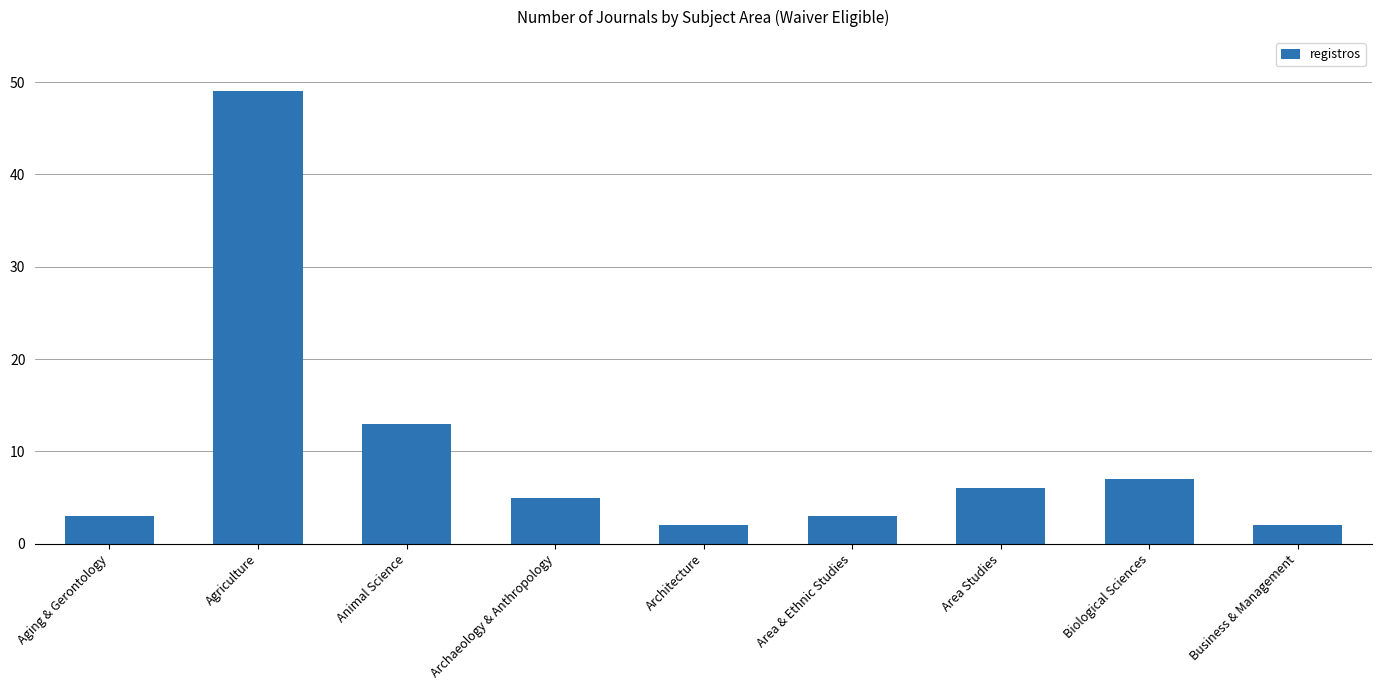

The chart shows a value of 2 at Business & Management. True or false?

True